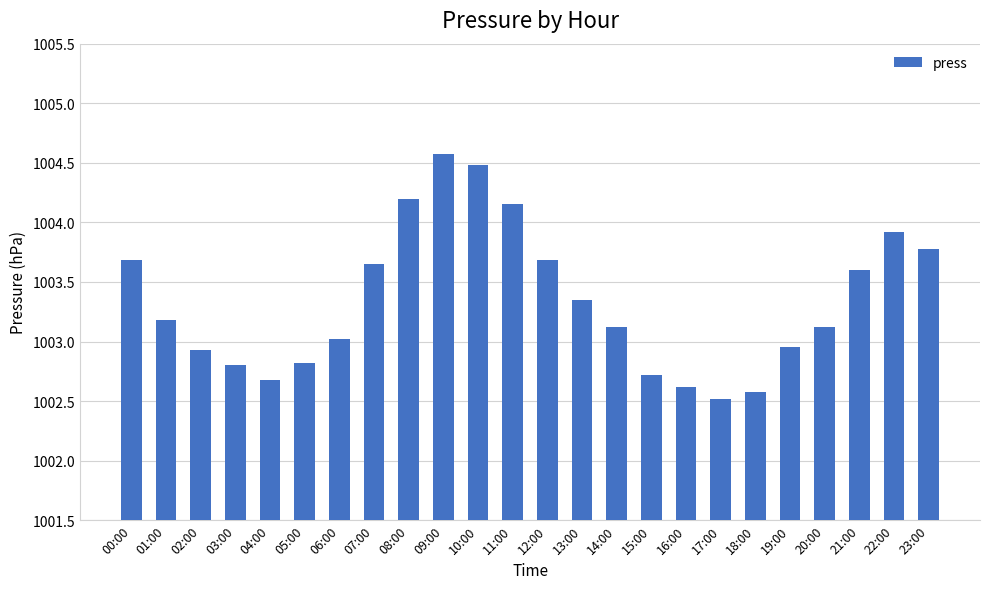

Read the value at 18:00.

1002.6